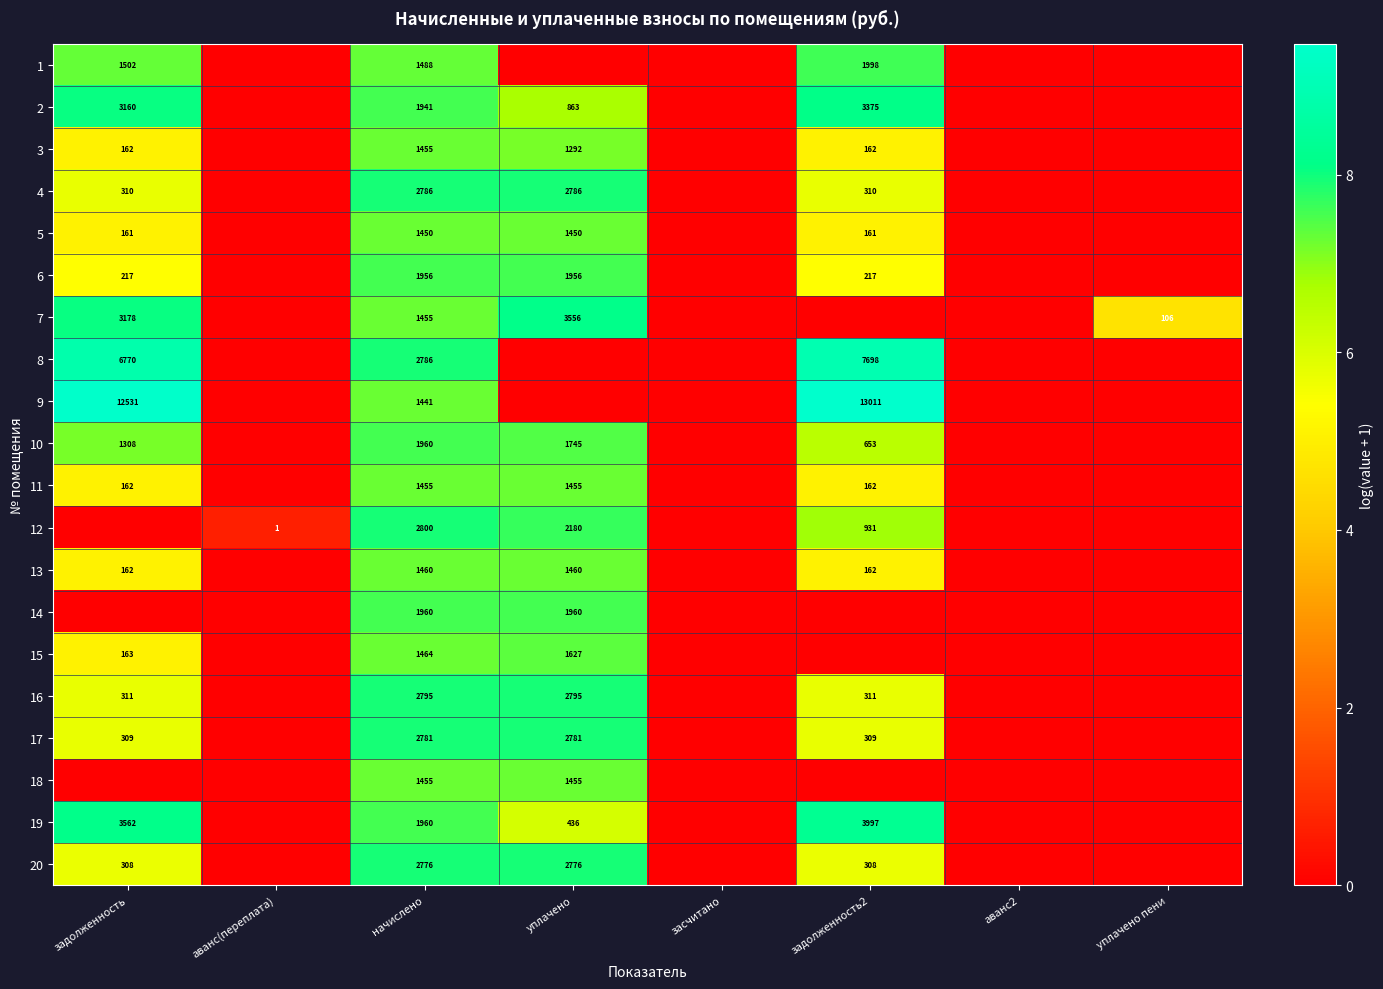

Is it true that 17 equals 10.6 at начислено?

False